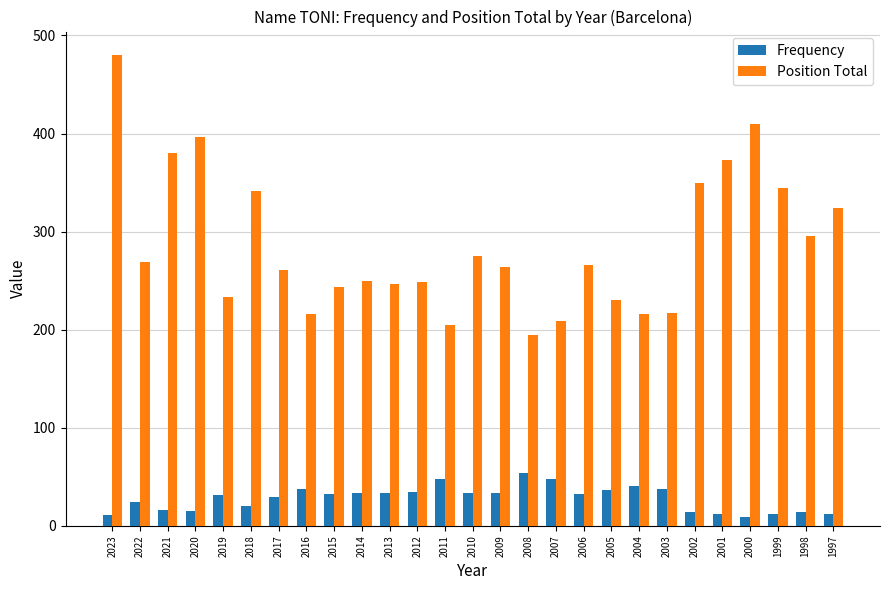

What is the difference between the second highest and second lowest values in the Frequency series?

37